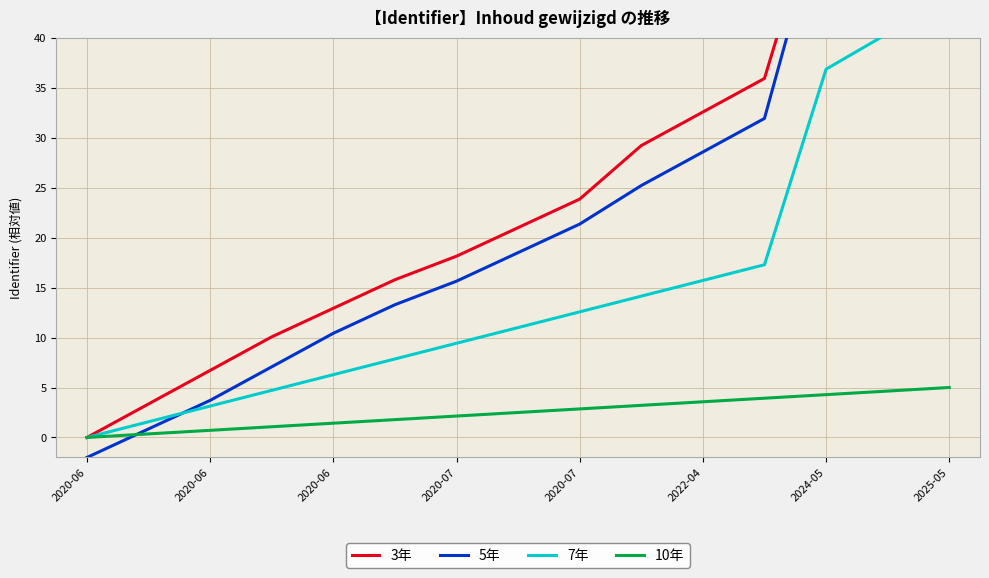

What is the approximate value of 7年 at 2025-05?

44.0